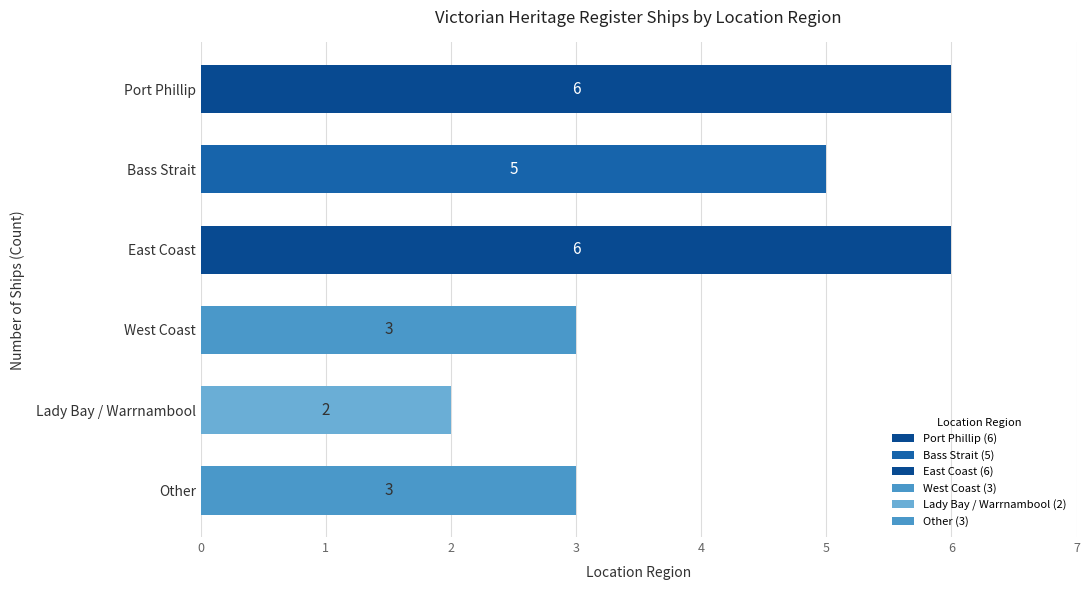

What is the sum of the values at Lady Bay / Warrnambool and Port Phillip?

8